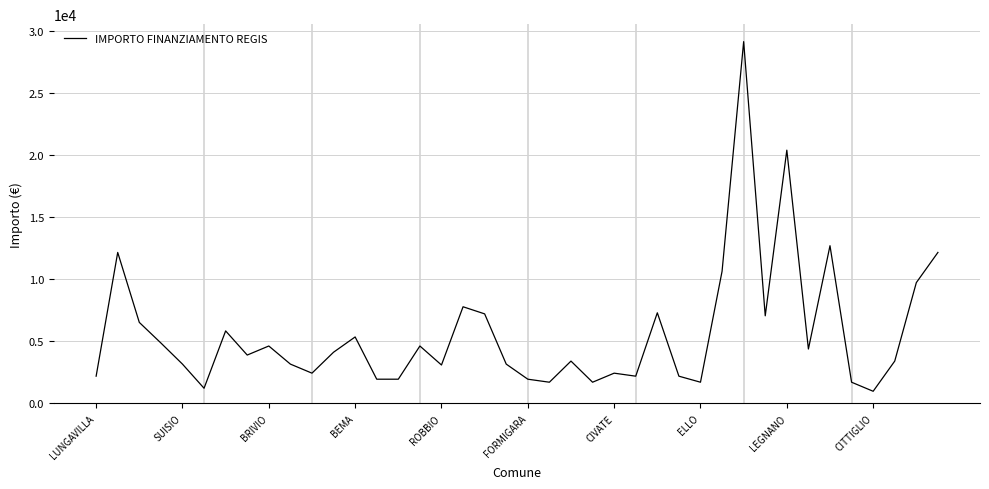

What is the maximum value shown in the chart?

29120